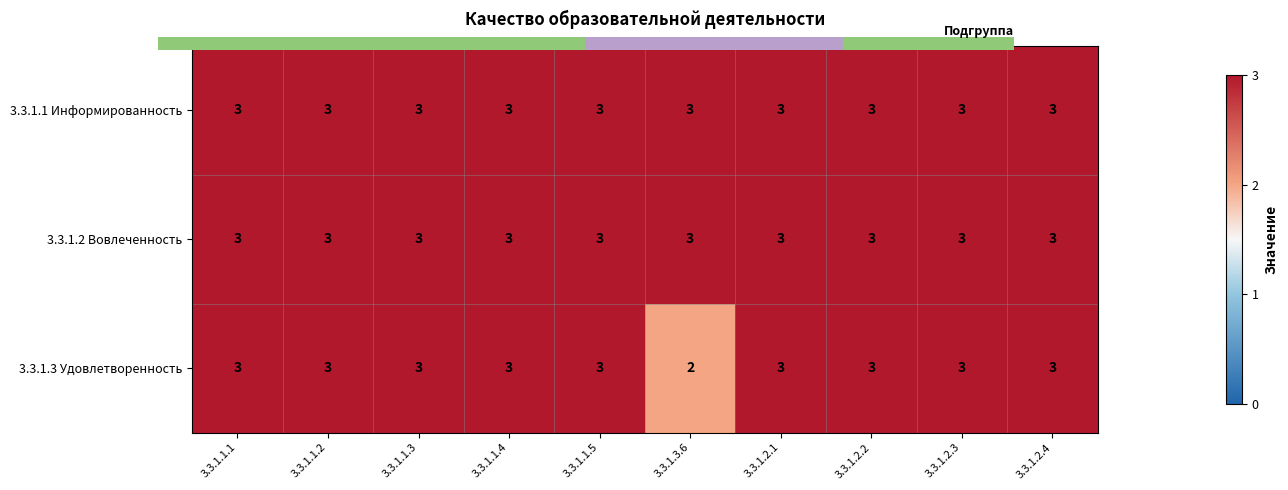

Which label corresponds to the smallest value in the chart?

3.3.1.3.6